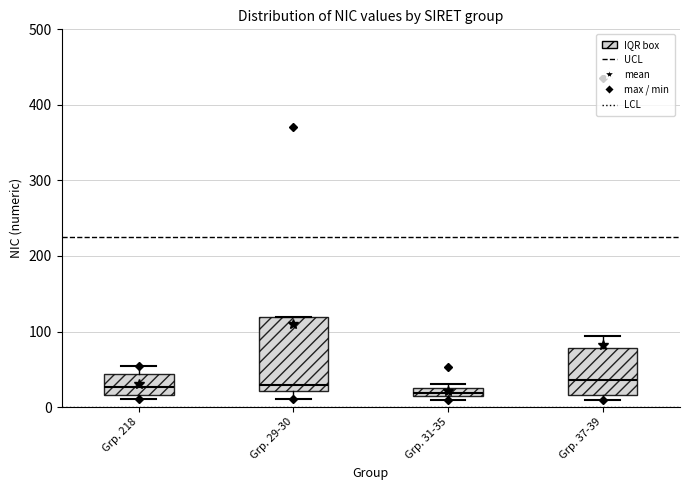

Which box is the tallest, from its lower edge to its upper edge?

Grp. 29-30